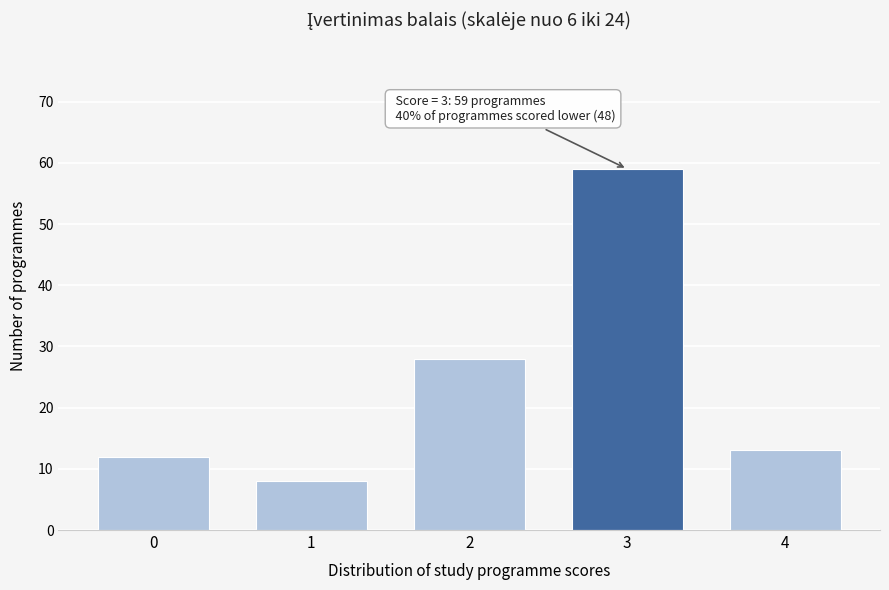

Reading left to right, what are all the values shown in this chart?

12	8	28	59	13